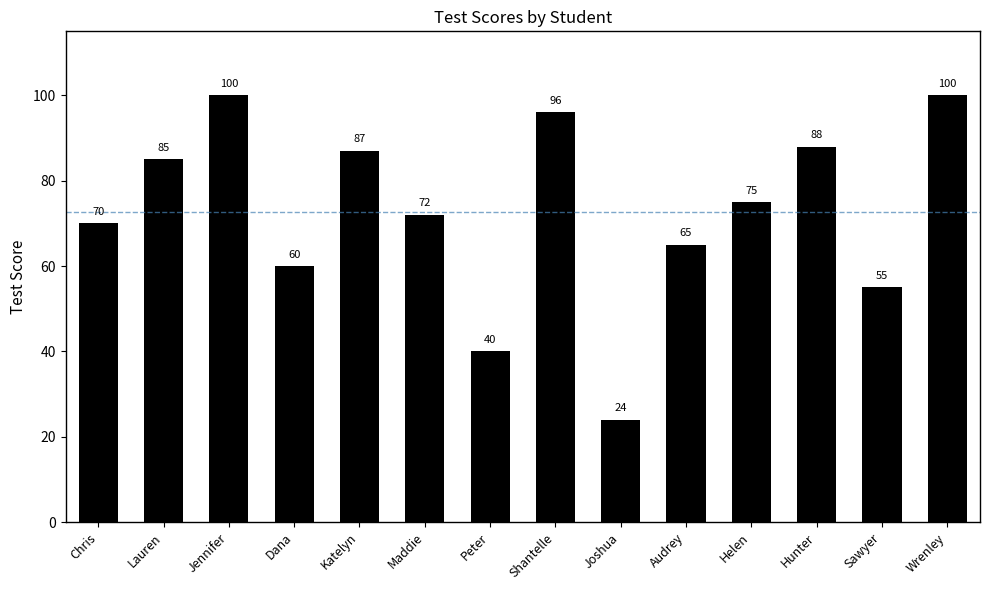

Approximately how many times larger is the value at Lauren compared to Audrey?

1.3